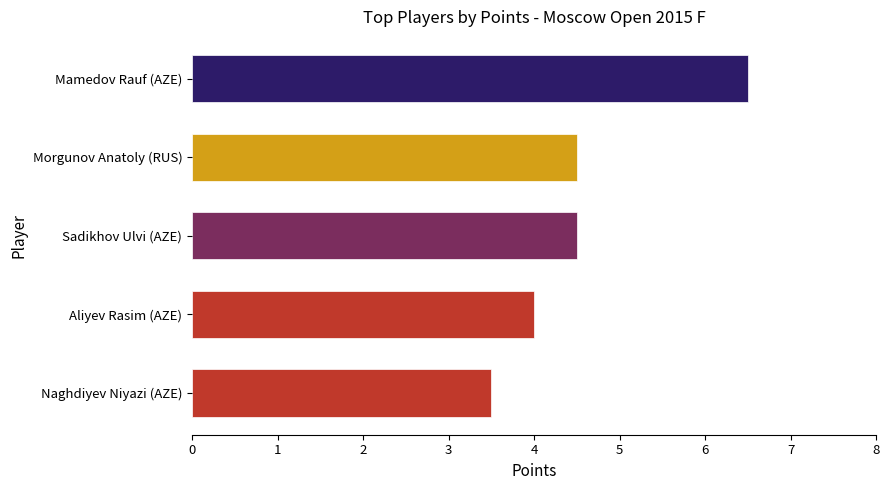

Reading bottom to top, transcribe all the data shown in this chart.

Naghdiyev Niyazi (AZE)=3.5	Aliyev Rasim (AZE)=4.0	Sadikhov Ulvi (AZE)=4.5	Morgunov Anatoly (RUS)=4.5	Mamedov Rauf (AZE)=6.5